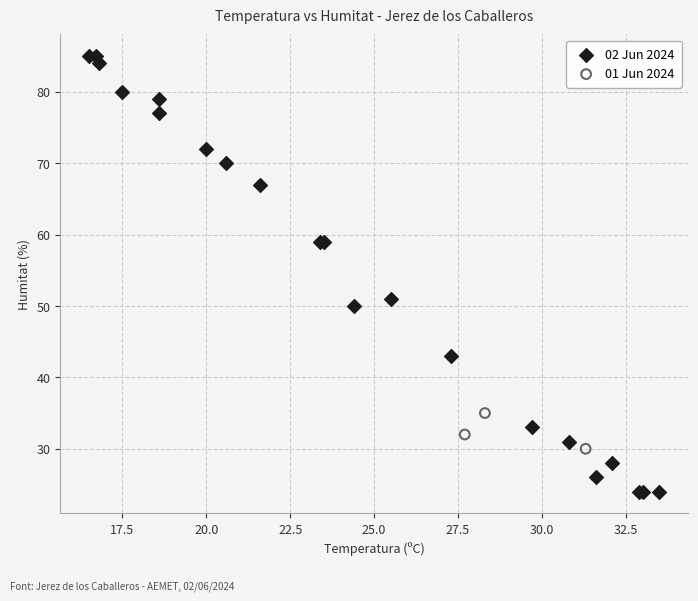

Which series has the widest spread of Y values?

02 Jun 2024